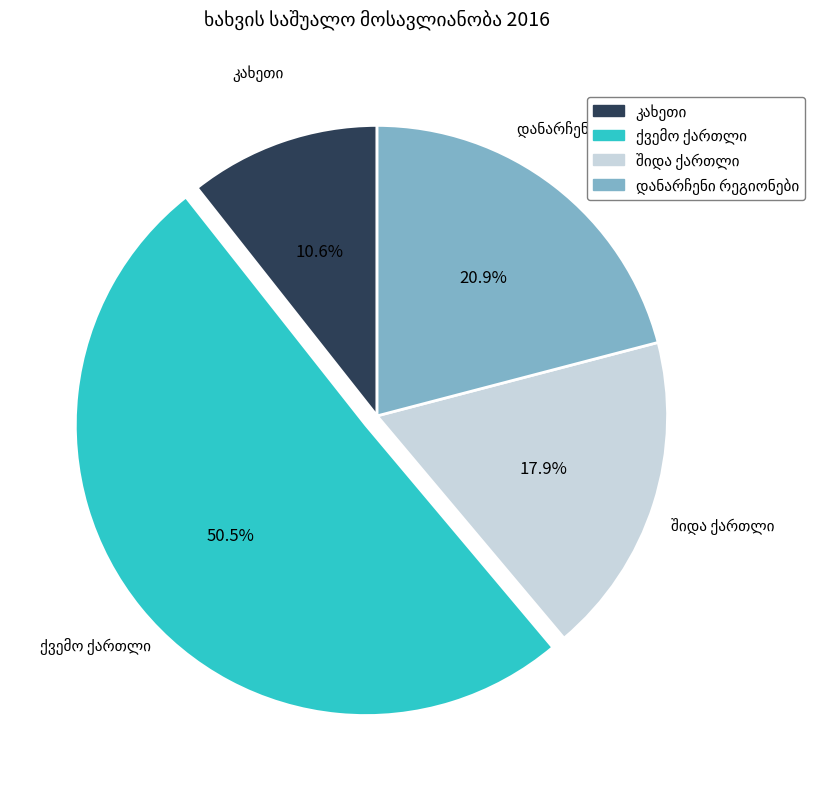

To the nearest percent, what is the difference between the largest and smallest slice percentages?

40%